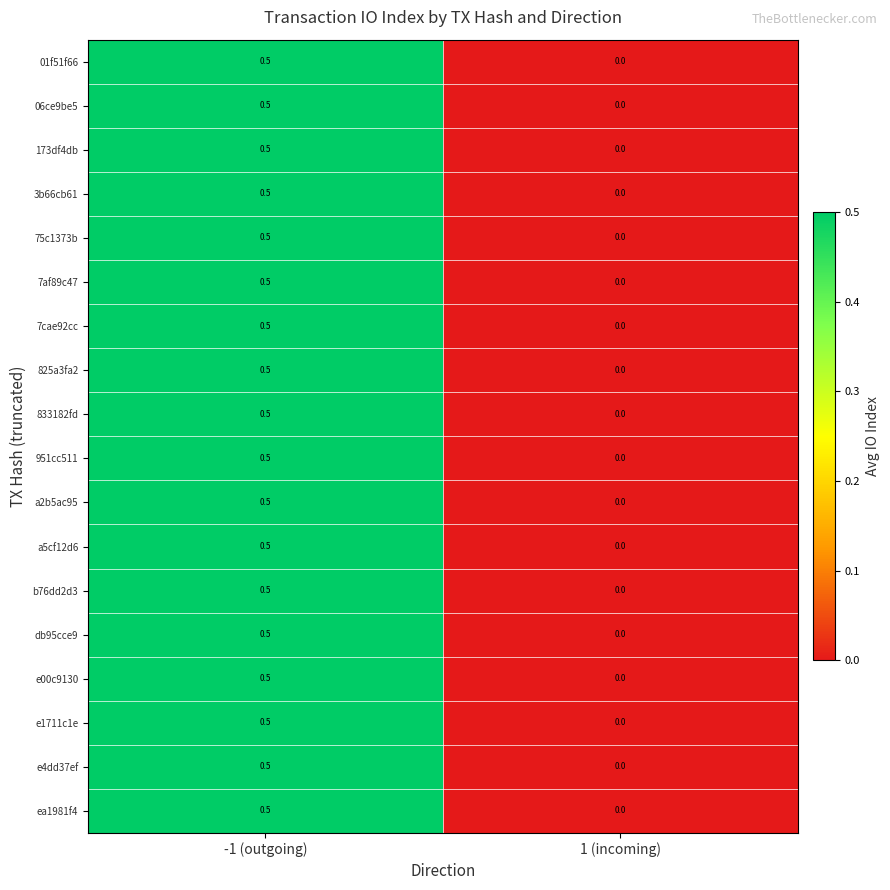

How many distinct data groups are displayed?

18